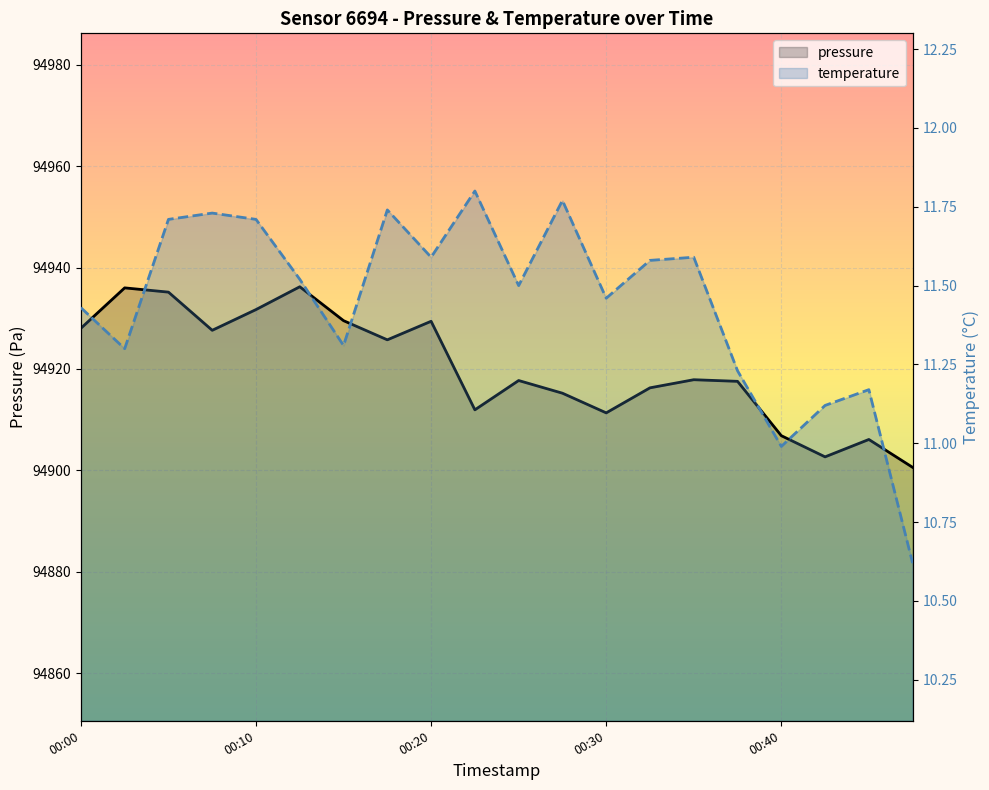

True or false: pressure and temperature cross at least once.

False